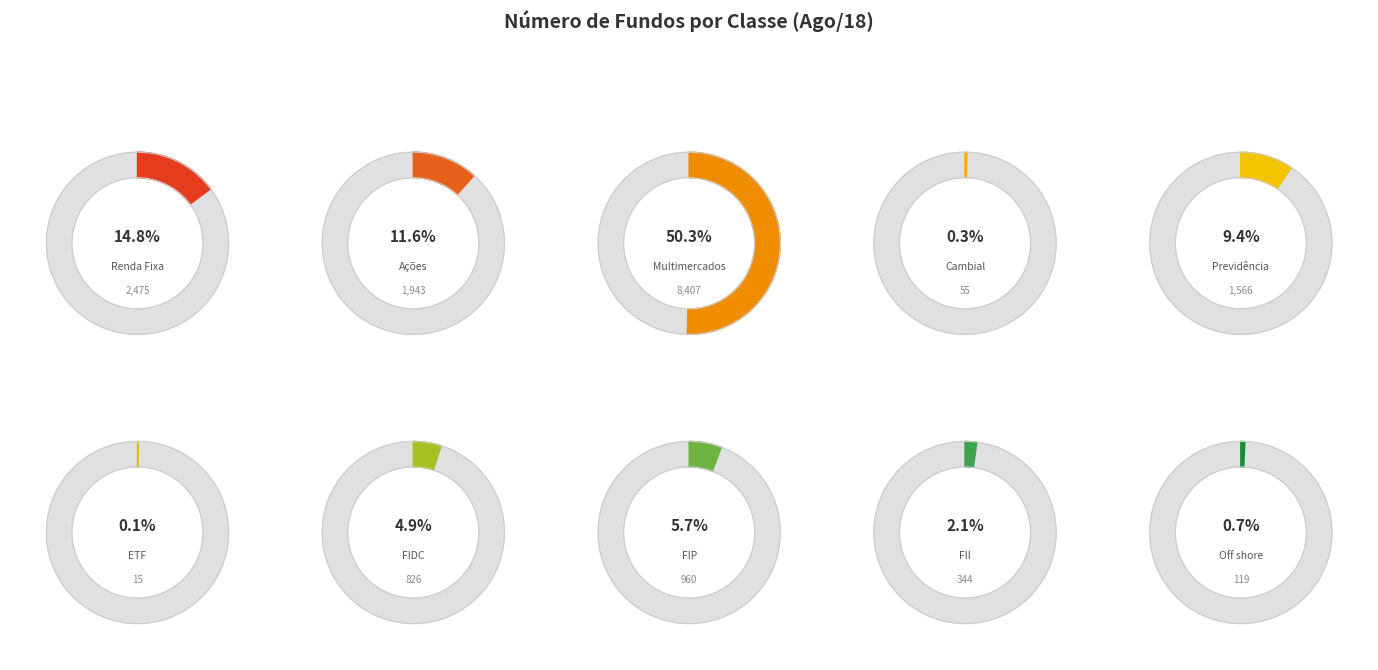

What is the change in value from Multimercados to FIP?

-7447